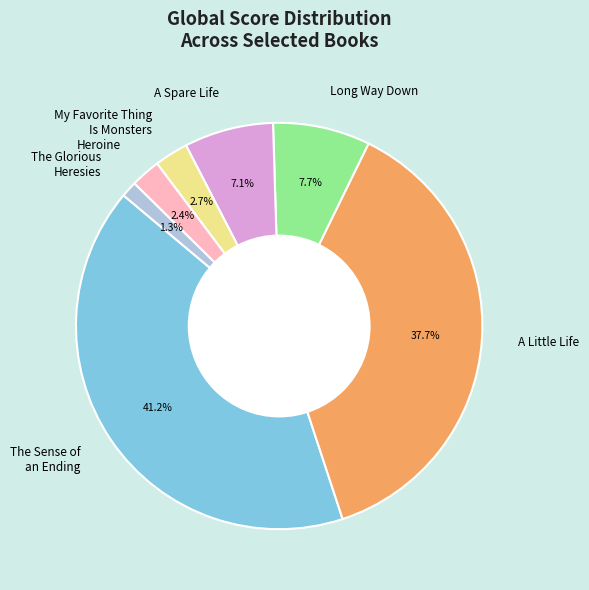

What is the smallest slice in the pie chart?

The Glorious Heresies